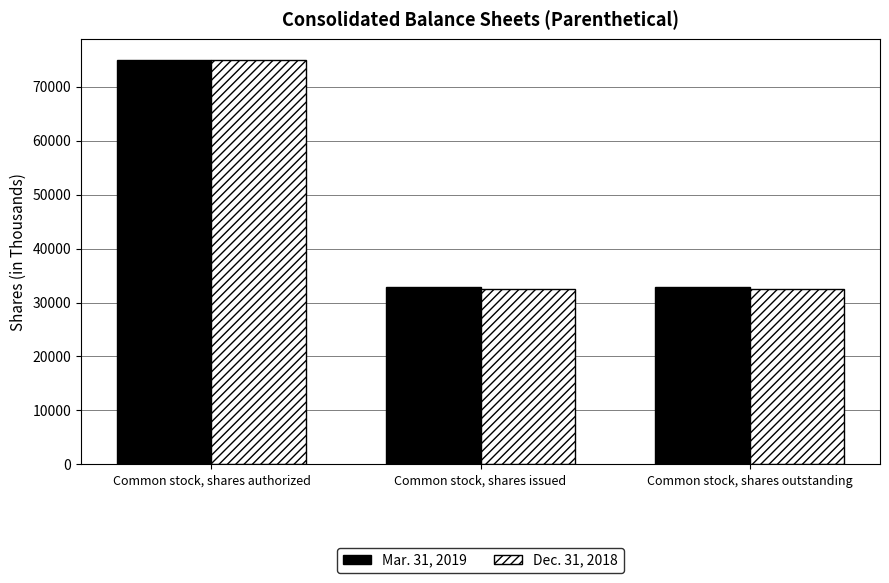

What is the total value across all series at Common stock, shares authorized?

150000